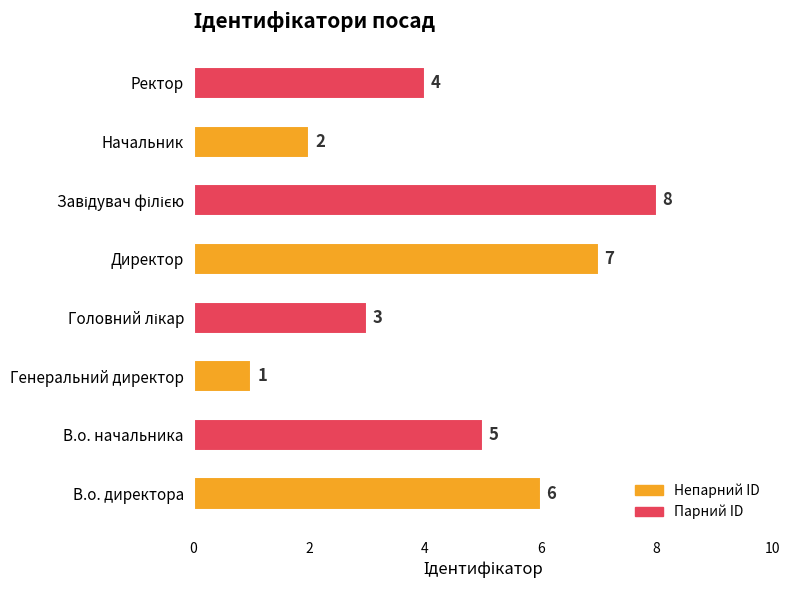

What is the greatest value displayed?

8